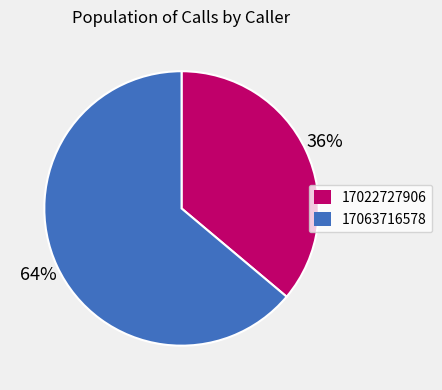

To the nearest percent, what is the combined percentage of 17022727906 and 17063716578?

100%